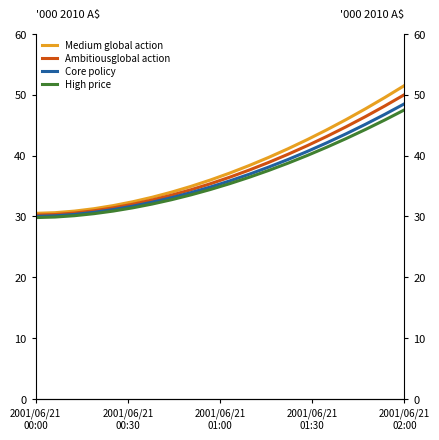

Which series changed the most between 7 and 12?

Medium global action